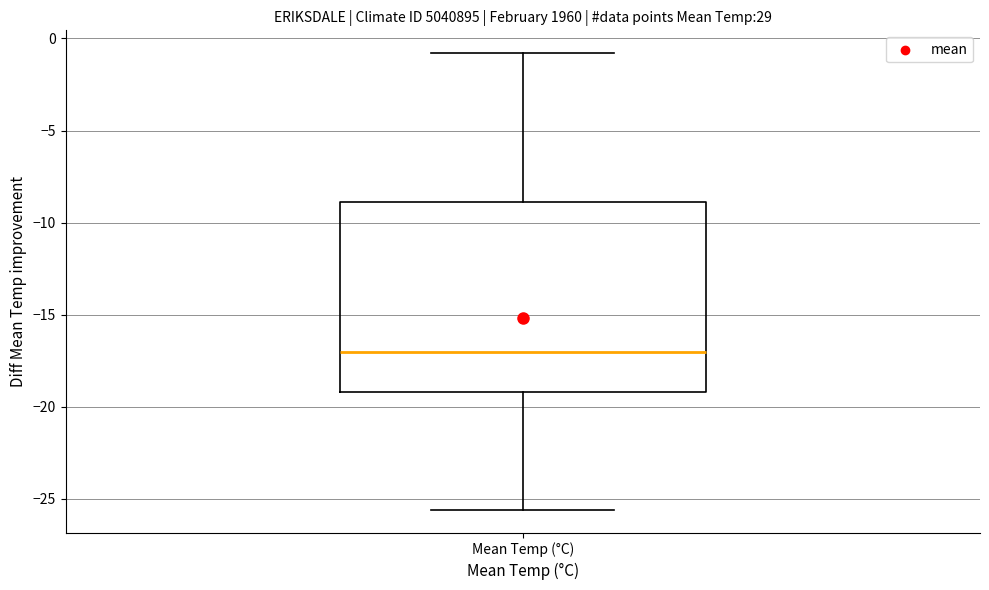

Transcribe this box plot: give where the median line is, the range the box spans, and where the two whiskers end, as read against the y-axis. The values are not printed on the chart, so give them approximately, as read against the axis.

median -17.0, box -19.0 to -9.0, whiskers -25.5 to -1.0